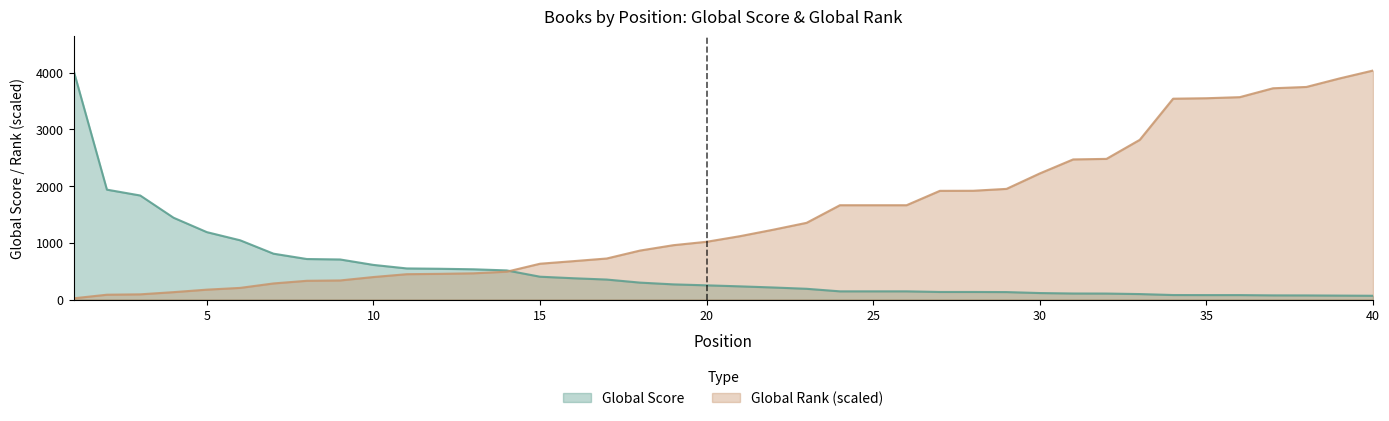

What is the minimum value for Global Score?

66.0